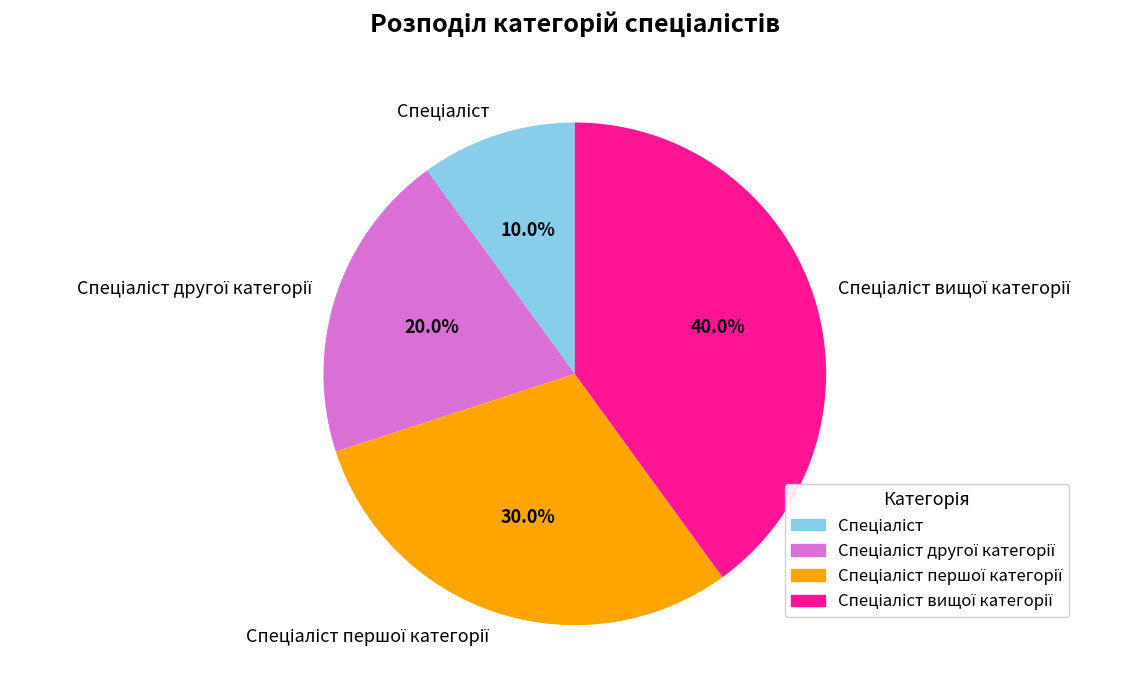

Is there a majority slice in this chart?

No